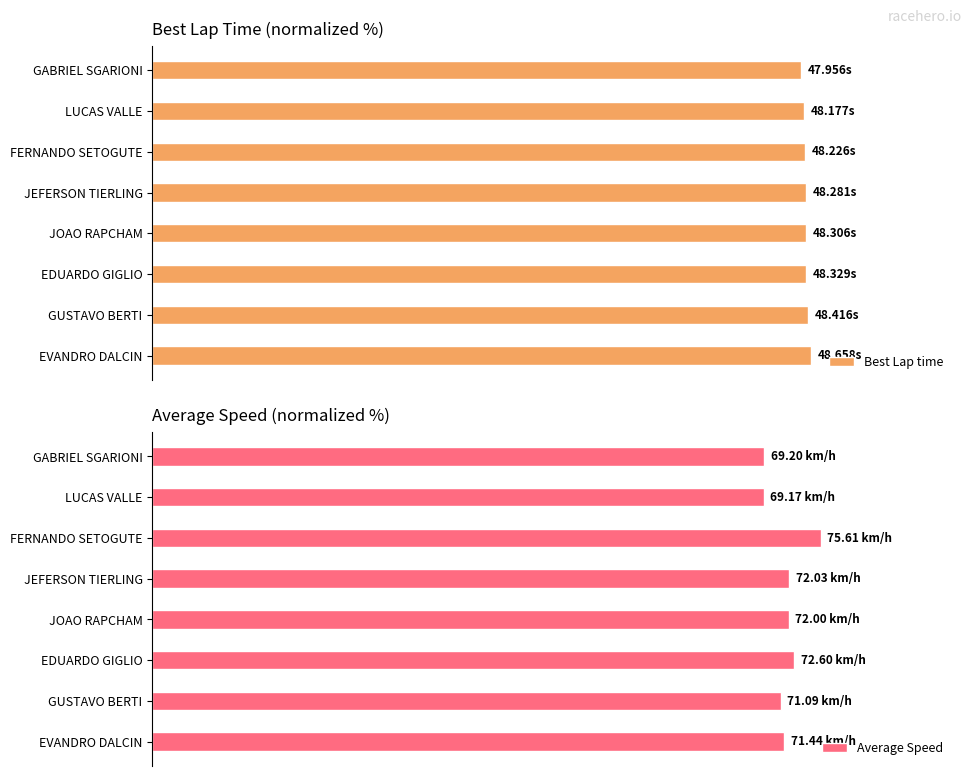

How many bars are there in each group?

2